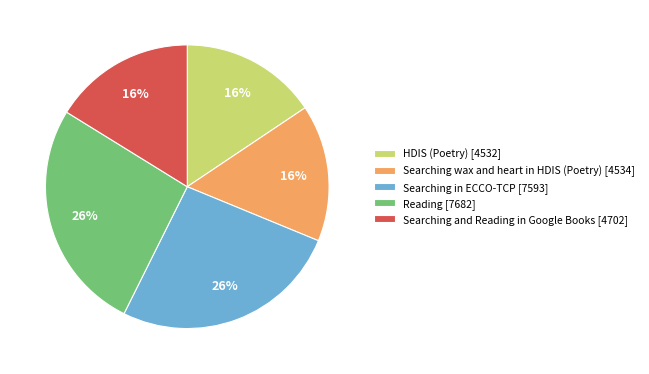

Between Reading [7682] and HDIS (Poetry) [4532], which is larger?

Reading [7682]